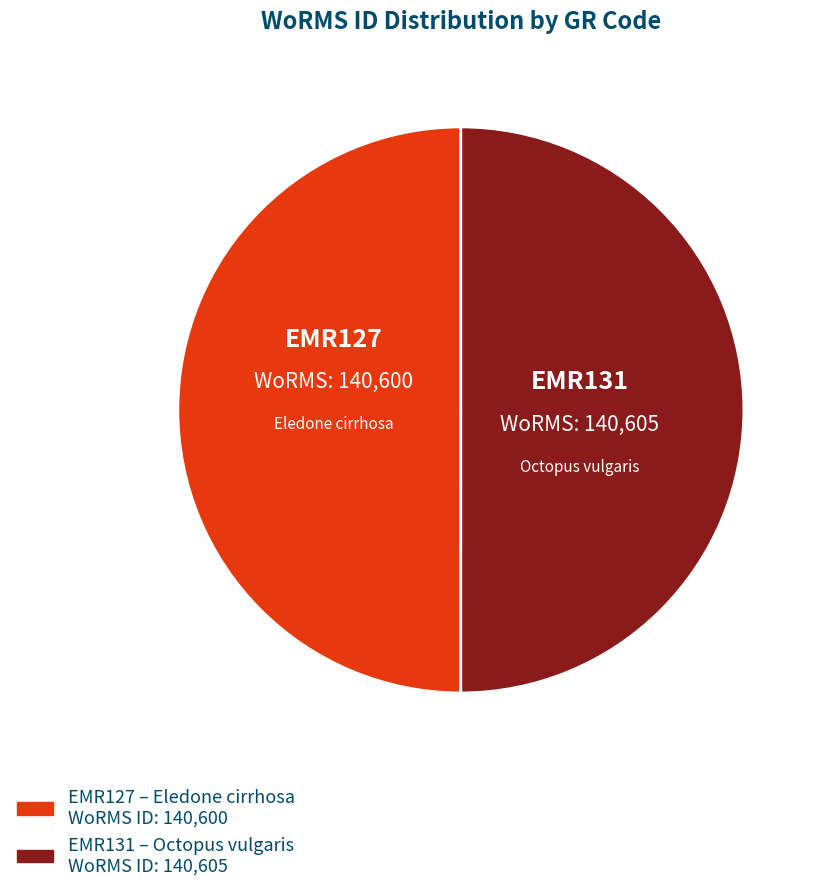

Approximately how many times larger is the value at EMR127 compared to EMR131?

1.0